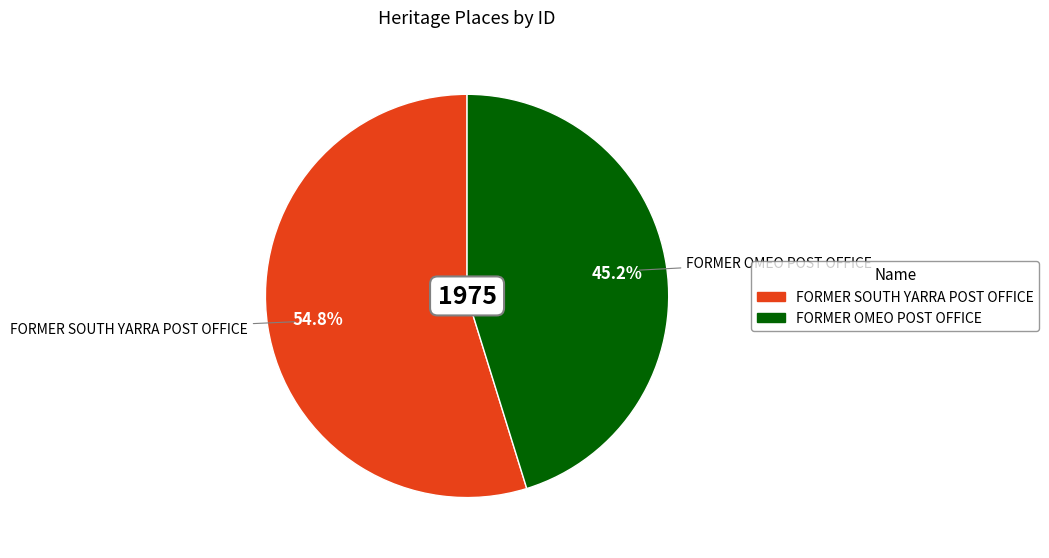

What is the smallest slice in the pie chart?

FORMER OMEO POST OFFICE